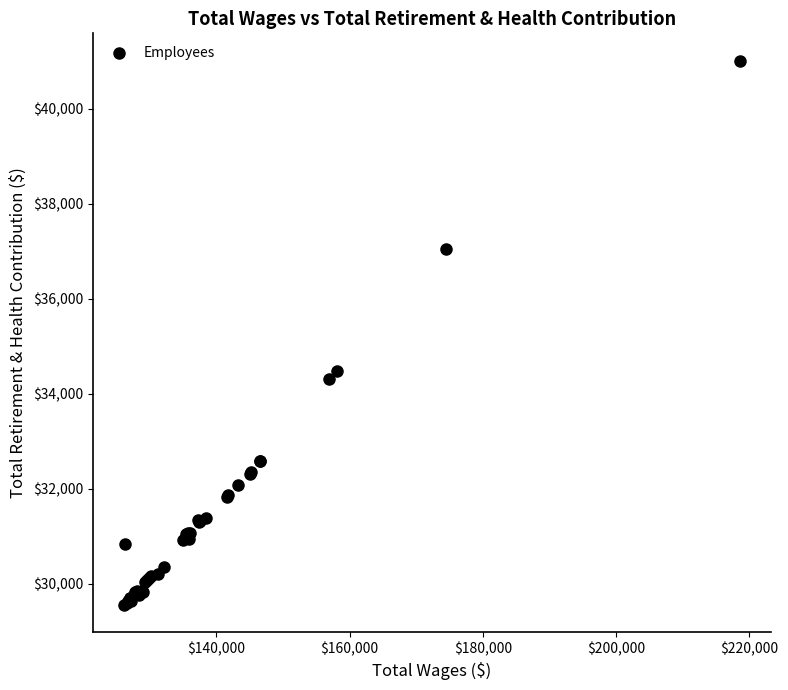

What Y value in the scatter plot is closest to 35283?

34484